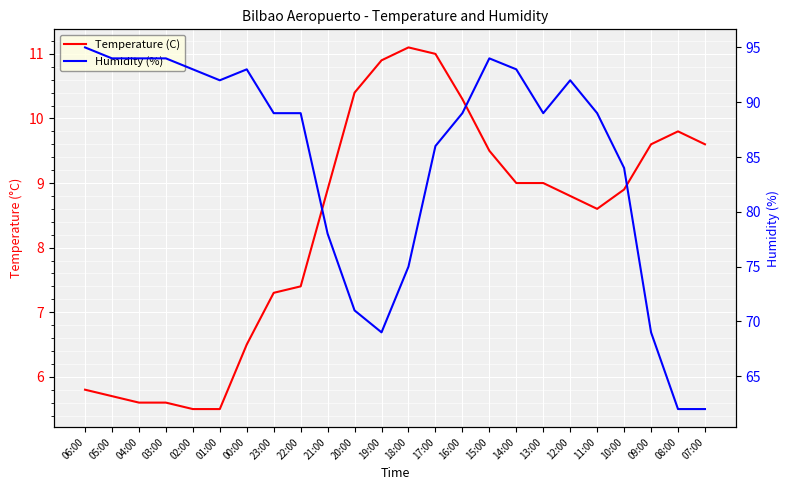

Rank the series by their average value, from lowest to highest.

Temperature (C), Humidity (%)